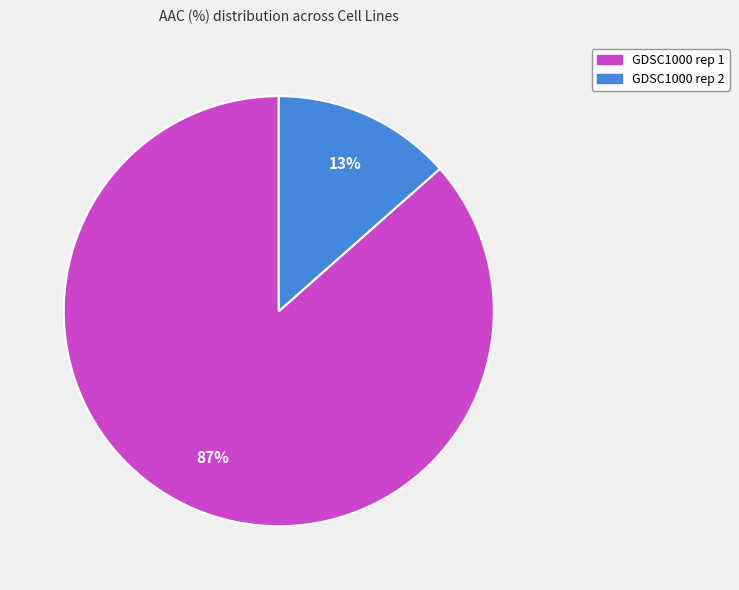

Rank the categories by value from highest to lowest.

GDSC1000 rep 1, GDSC1000 rep 2